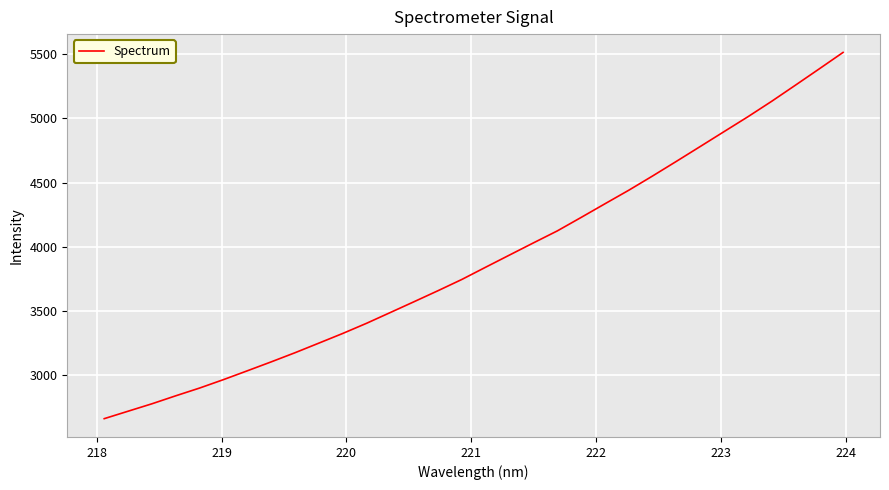

How many values exceed 3842?

16